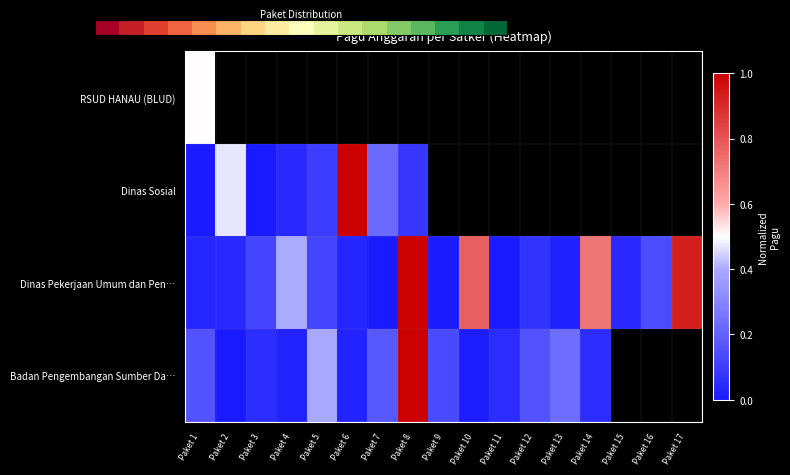

What is the maximum value shown in the chart?

1.0